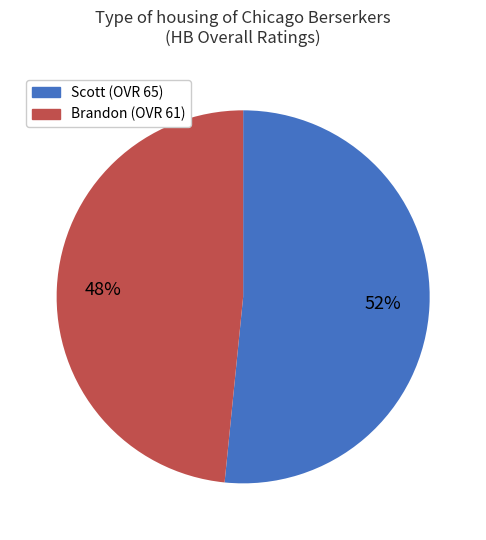

Does any single category account for the majority?

Yes